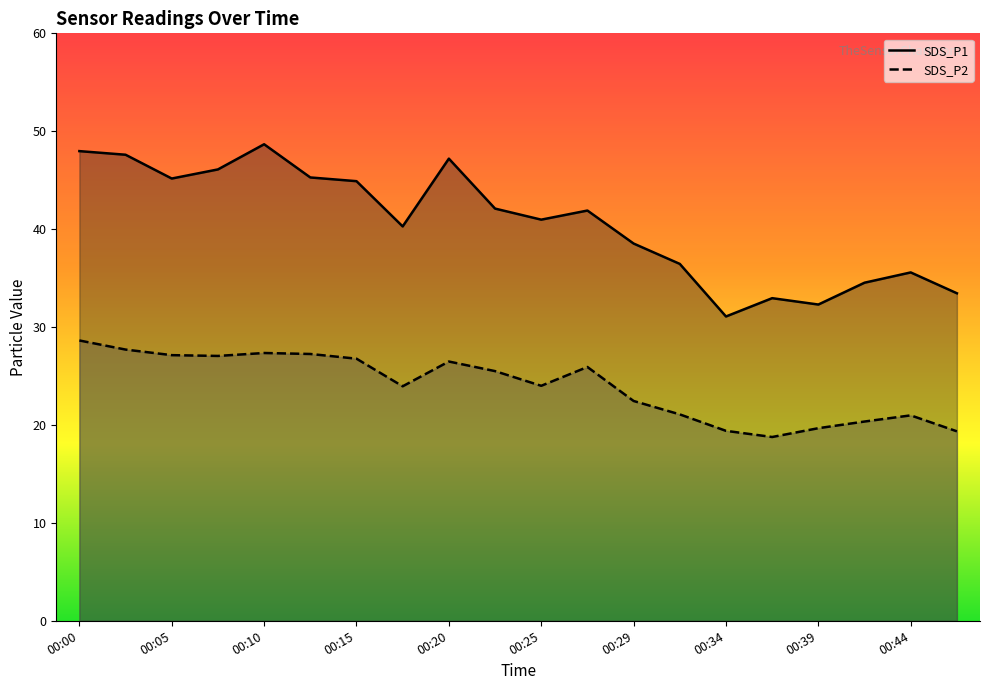

How many lines are shown in the chart?

2